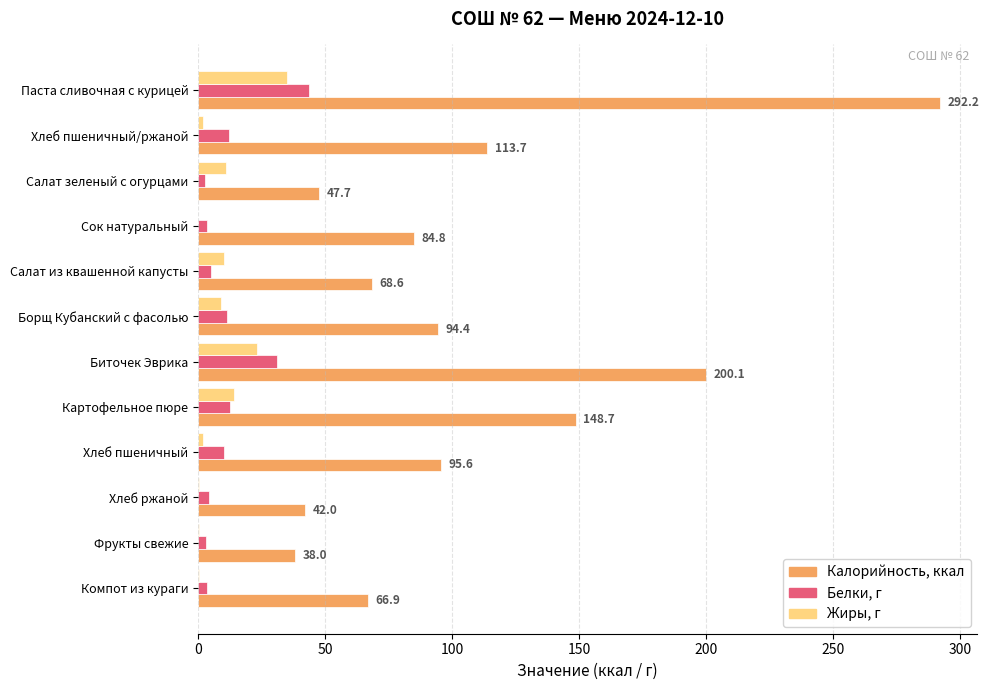

At which category does the chart reach its peak across all series?

Паста сливочная с курицей